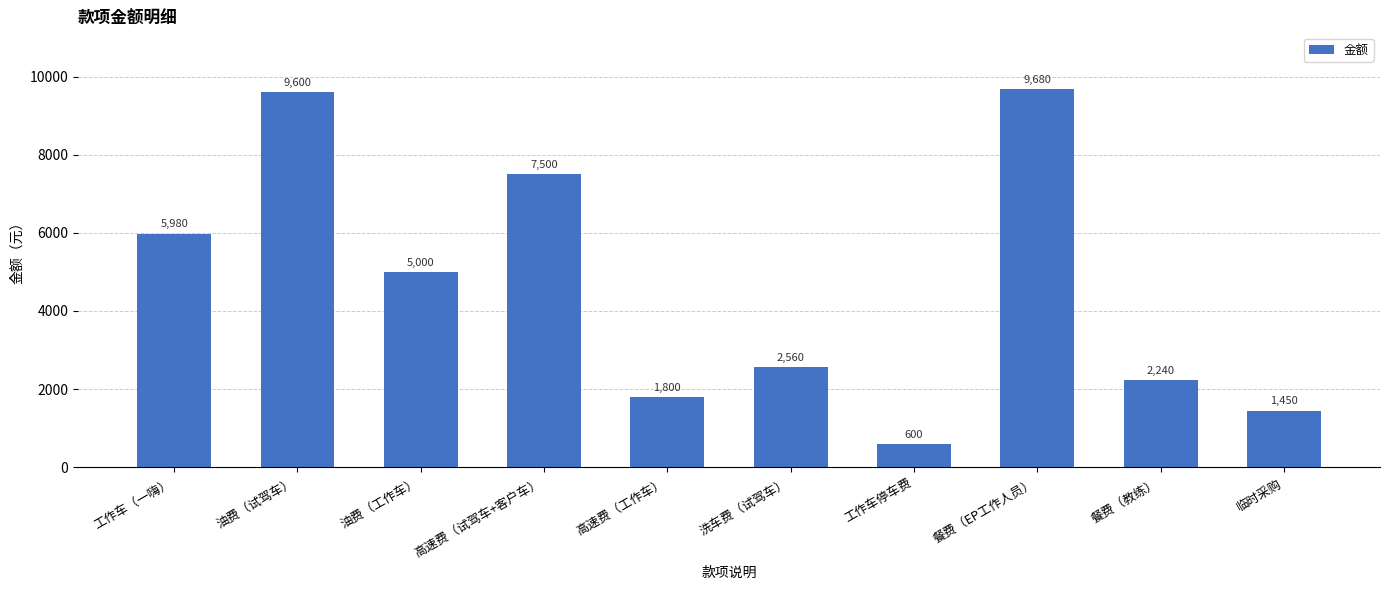

Count the number of data series in this chart.

1